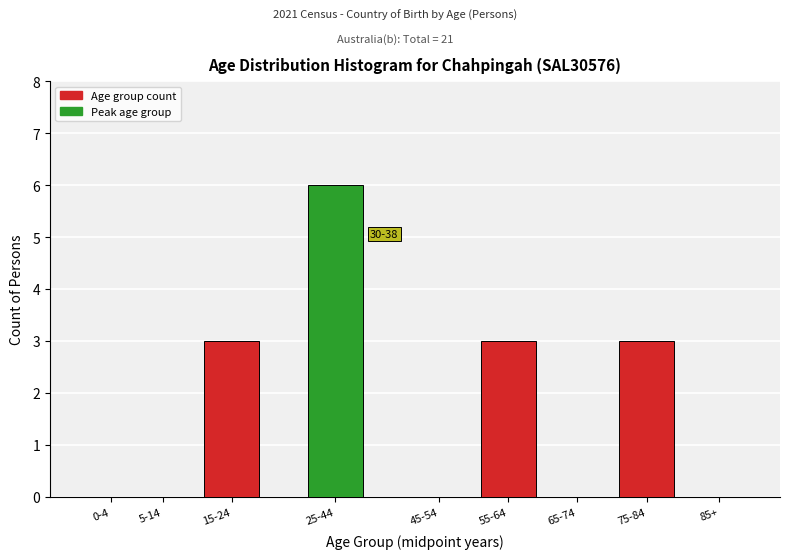

Reading left to right, list all the values displayed in this chart.

0-4=0	5-14=0	15-24=3	25-44=6	45-54=0	55-64=3	65-74=0	75-84=3	85+=0